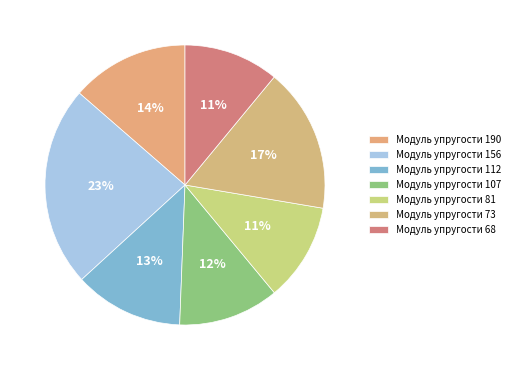

Which category has the biggest portion of the pie?

Модуль упругости 156